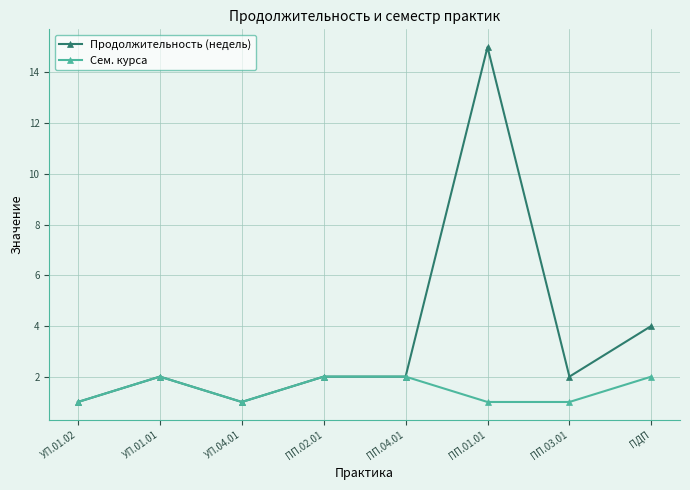

What are all the series names shown in the legend?

Продолжительность (недель), Сем. курса